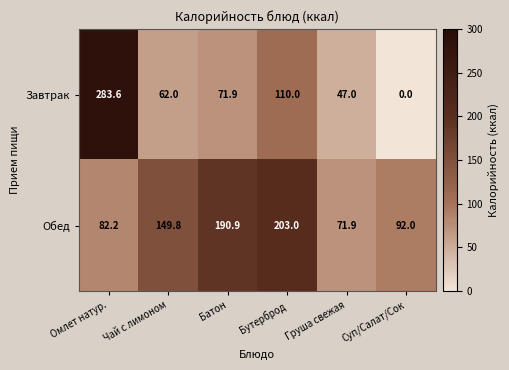

At which category is the sum across all series the highest?

Омлет натур.